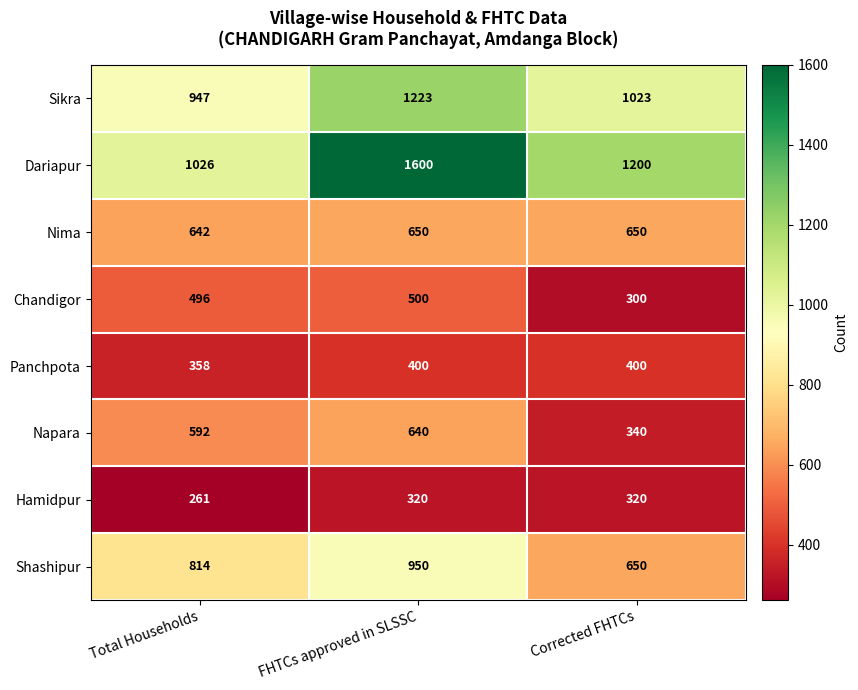

At FHTCs approved in SLSSC, list the series in order from largest to smallest.

Dariapur, Sikra, Shashipur, Nima, Napara, Chandigor, Panchpota, Hamidpur